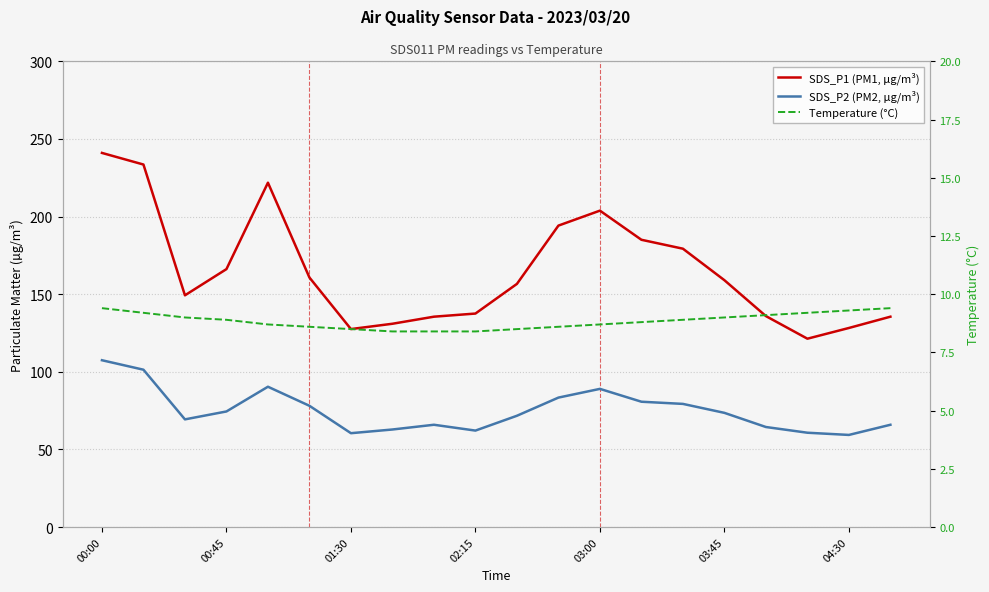

What are all the series names shown in the legend?

SDS_P1 (PM1, µg/m³), SDS_P2 (PM2, µg/m³), Temperature (°C)